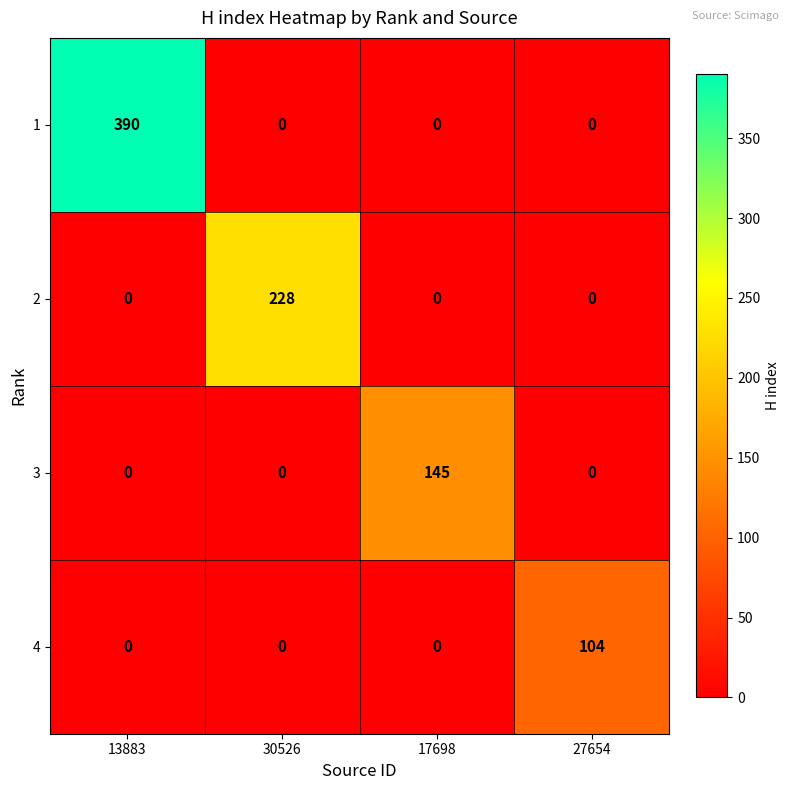

Which series has the largest total across all categories?

1